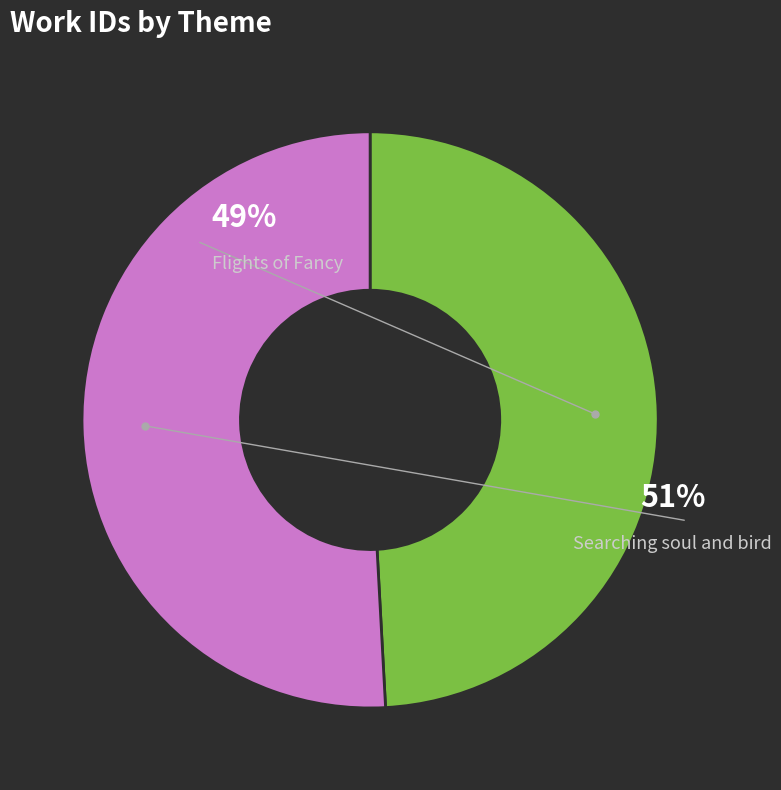

To the nearest percent, what portion does Flights of Fancy represent?

49%